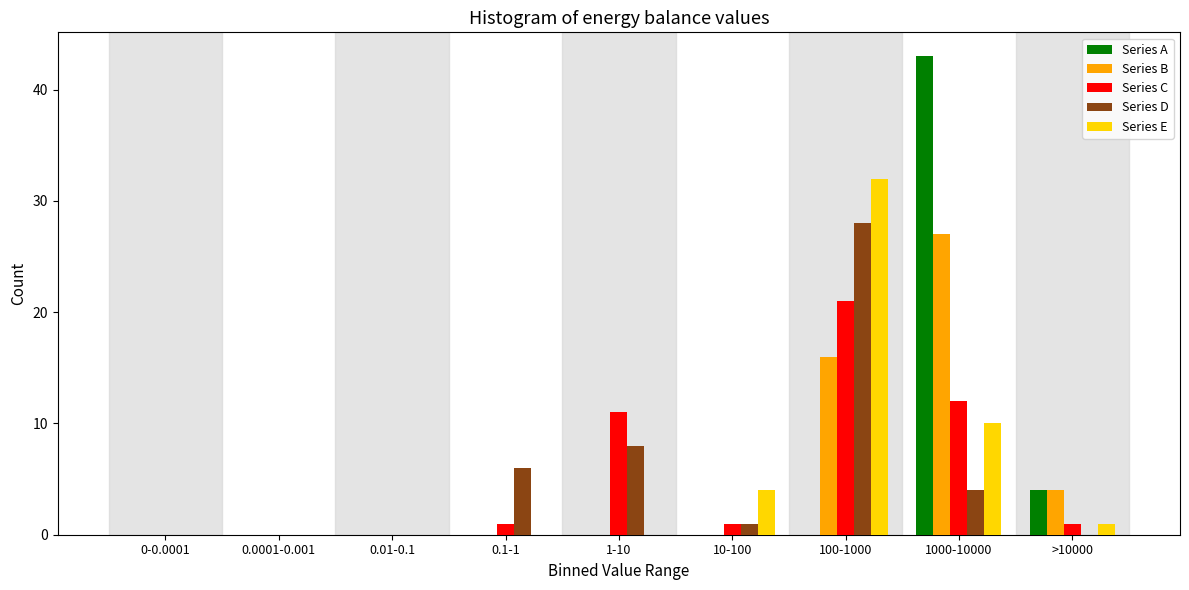

The Series C series shows 12 at 1000-10000. True or false?

True